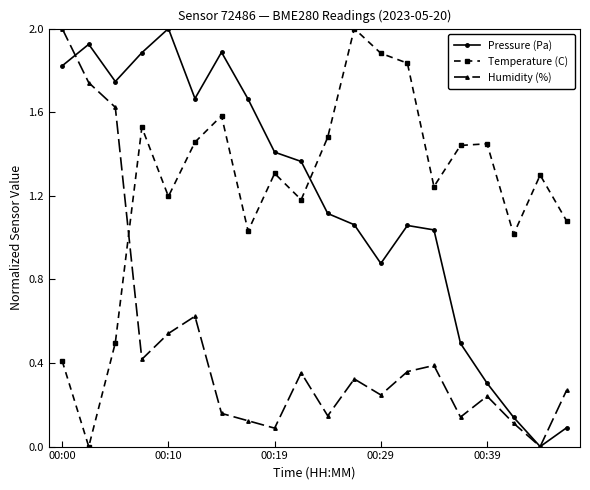

What is the maximum value for Temperature (C)?

2.0